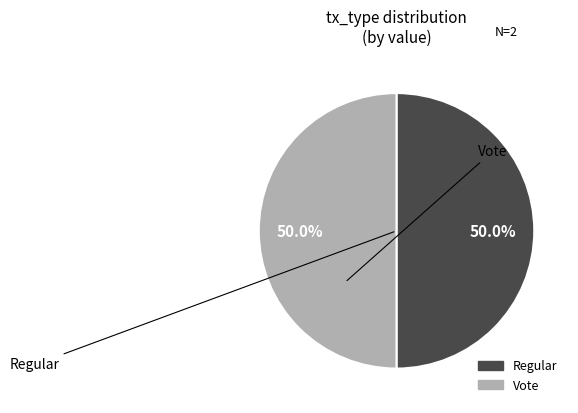

Is it true that Regular is 1% of the pie?

False